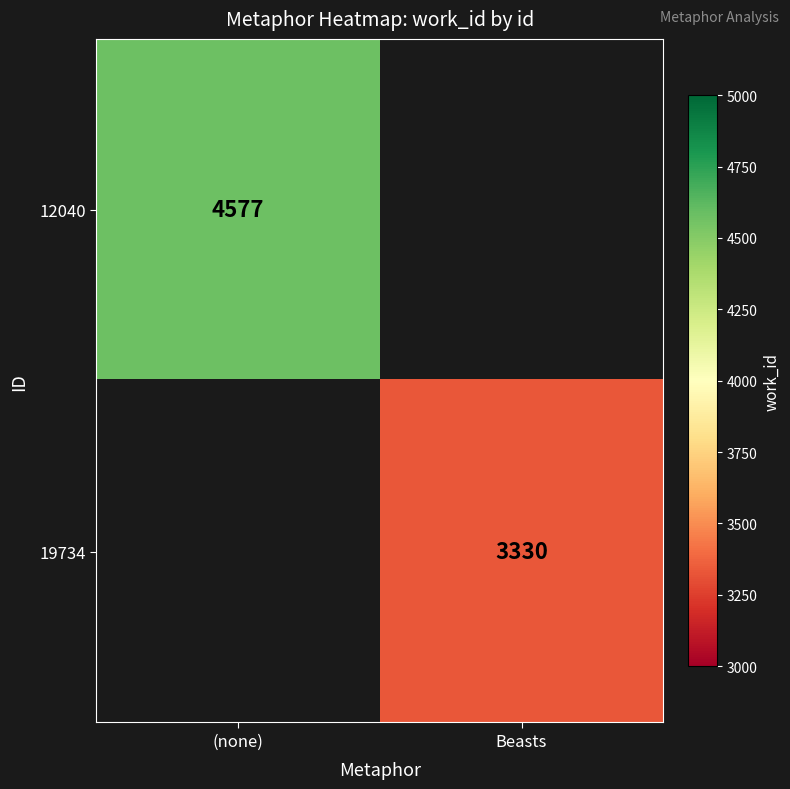

The value of 12040 at (none) is 4577. True or false?

True